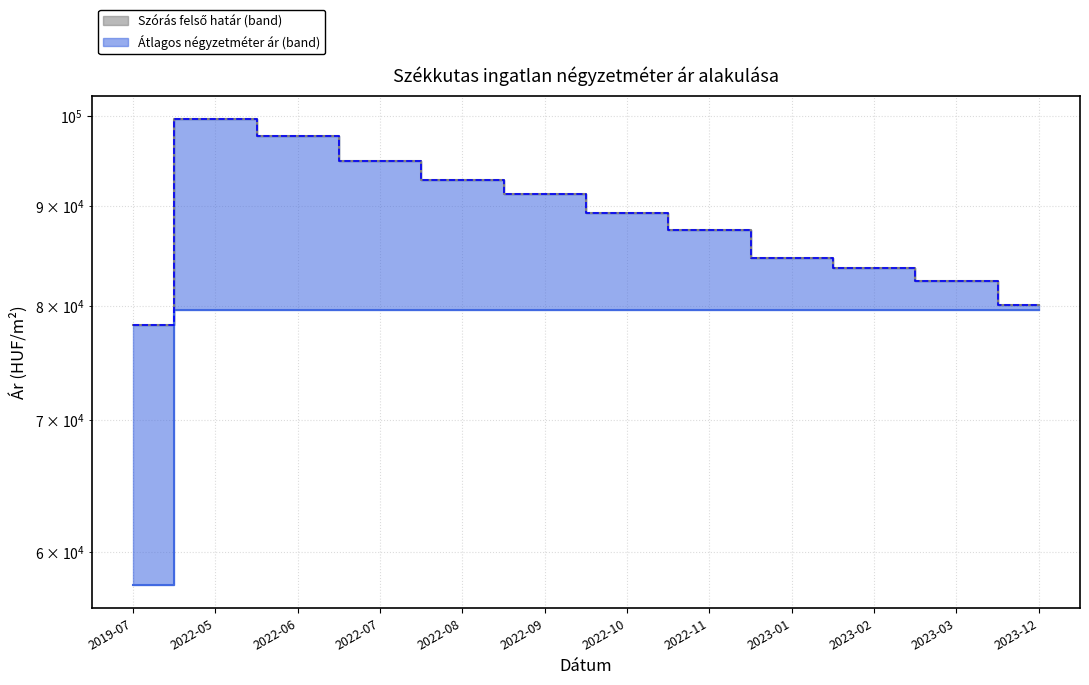

Reading left to right, what are all the values shown in this chart?

Szórás felső határ - medián: 78269	99660	97692	94853	92816	91279	89292	87469	84644	83699	82462	80081
Átlagos négyzetméter ár - medián: 57692	79629	79629	79629	79629	79629	79629	79629	79629	79629	79629	79629
Átlagos reál ár: 78269	99660	97692	94853	92816	91279	89292	87469	84644	83699	82462	80081